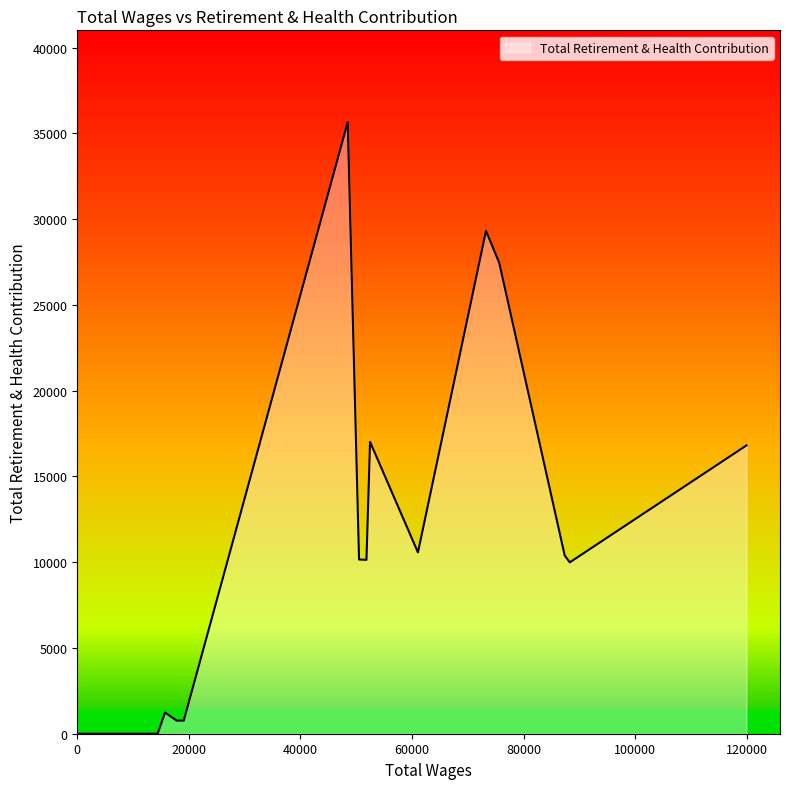

What is the maximum value shown in the chart?

35655